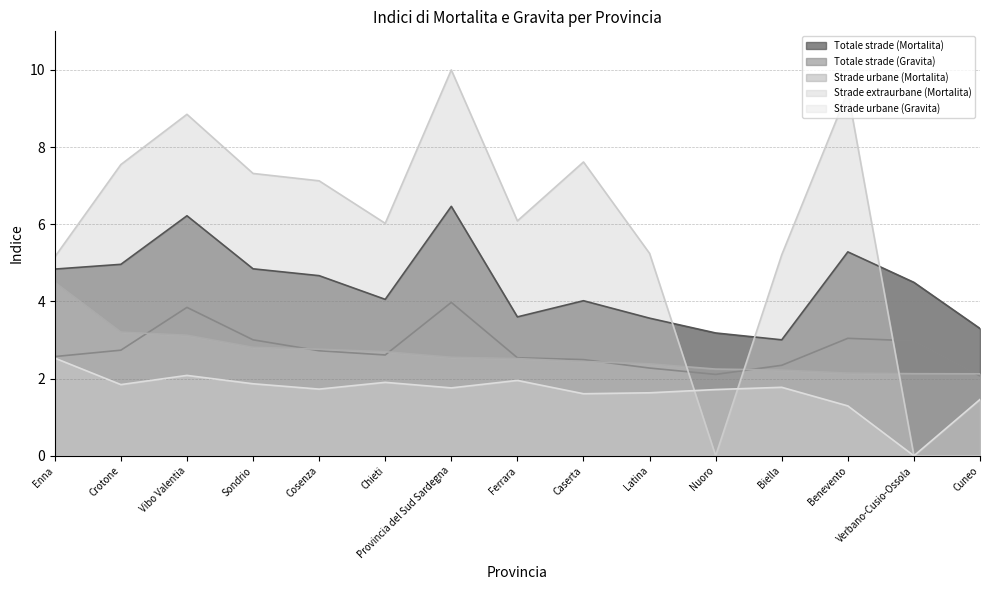

What is the approximate value of Totale strade (Mortalita) at Cosenza?

4.7